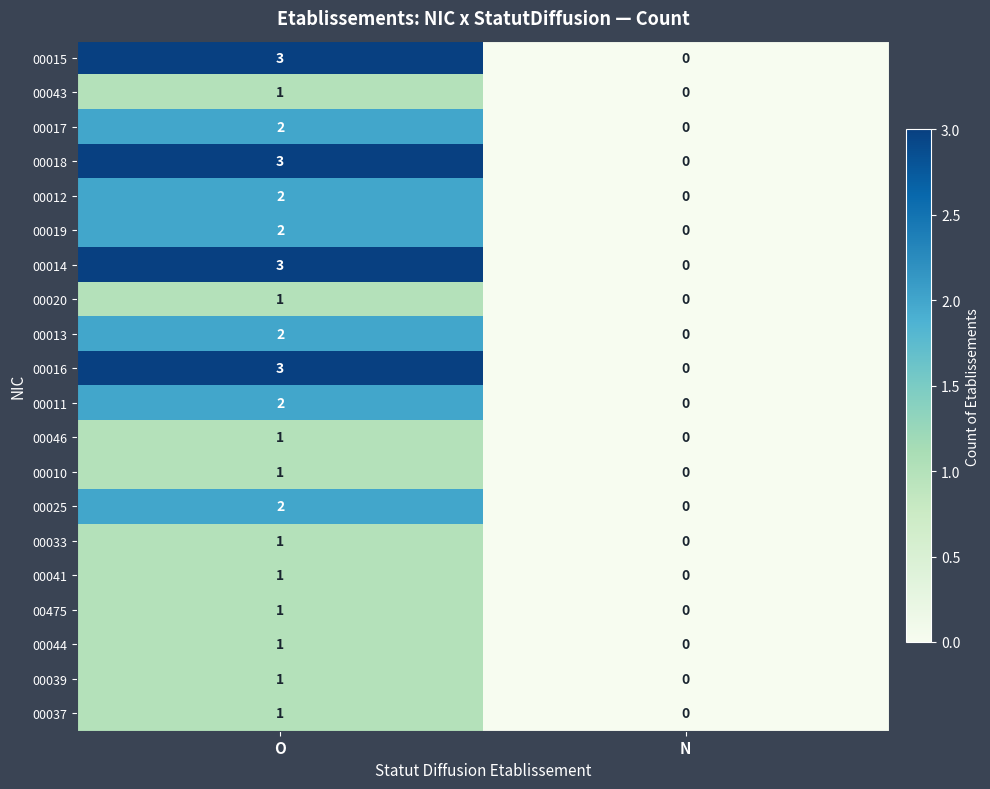

Which category has the lowest value in the 00014 series?

N